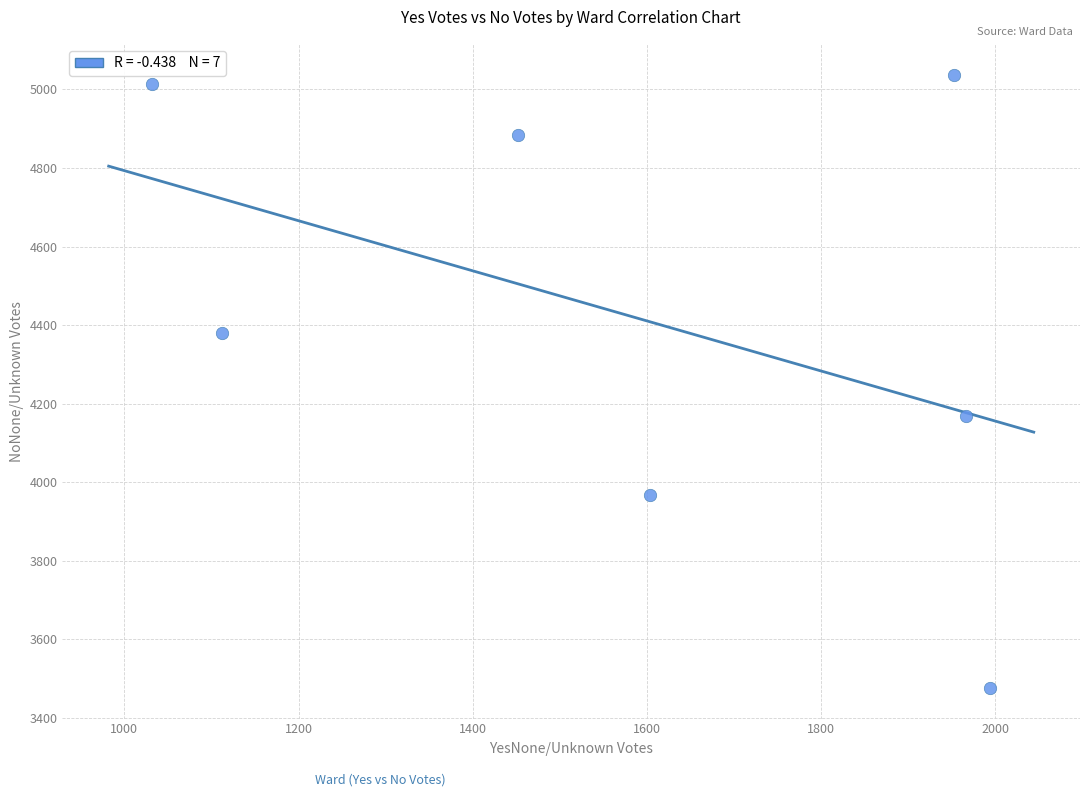

What is the range of X values (max minus min)?

962